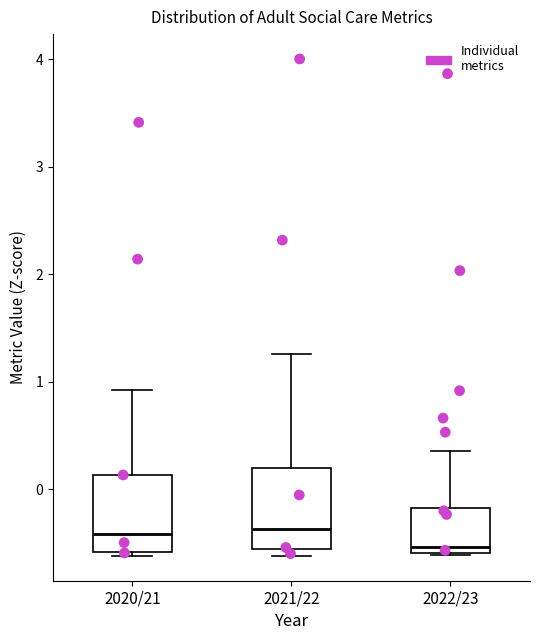

Reading left to right, read every box against the y-axis: the position of its median line, the range the box covers, and the ends of its whiskers. The values are not printed on the chart, so give them approximately, as read against the axis.

2020/21: median -0.4, box -0.6 to 0.1, whiskers -0.6 (just below the box's lower edge) to 0.9
2021/22: median -0.4, box -0.6 to 0.2, whiskers -0.6 (just below the box's lower edge) to 1.3
2022/23: median -0.5, box -0.6 to -0.2, whiskers -0.6 to 0.4